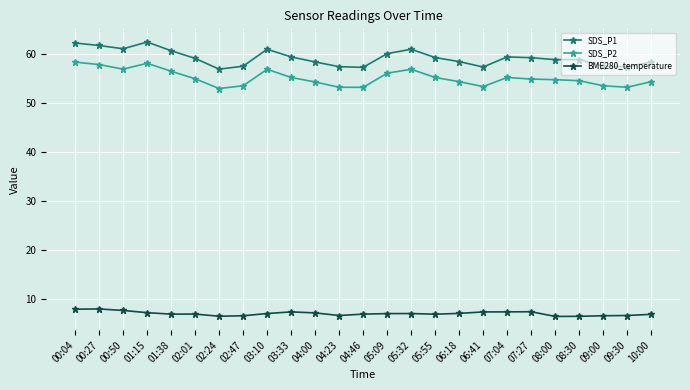

True or false: SDS_P1 and BME280_temperature cross at least once.

False